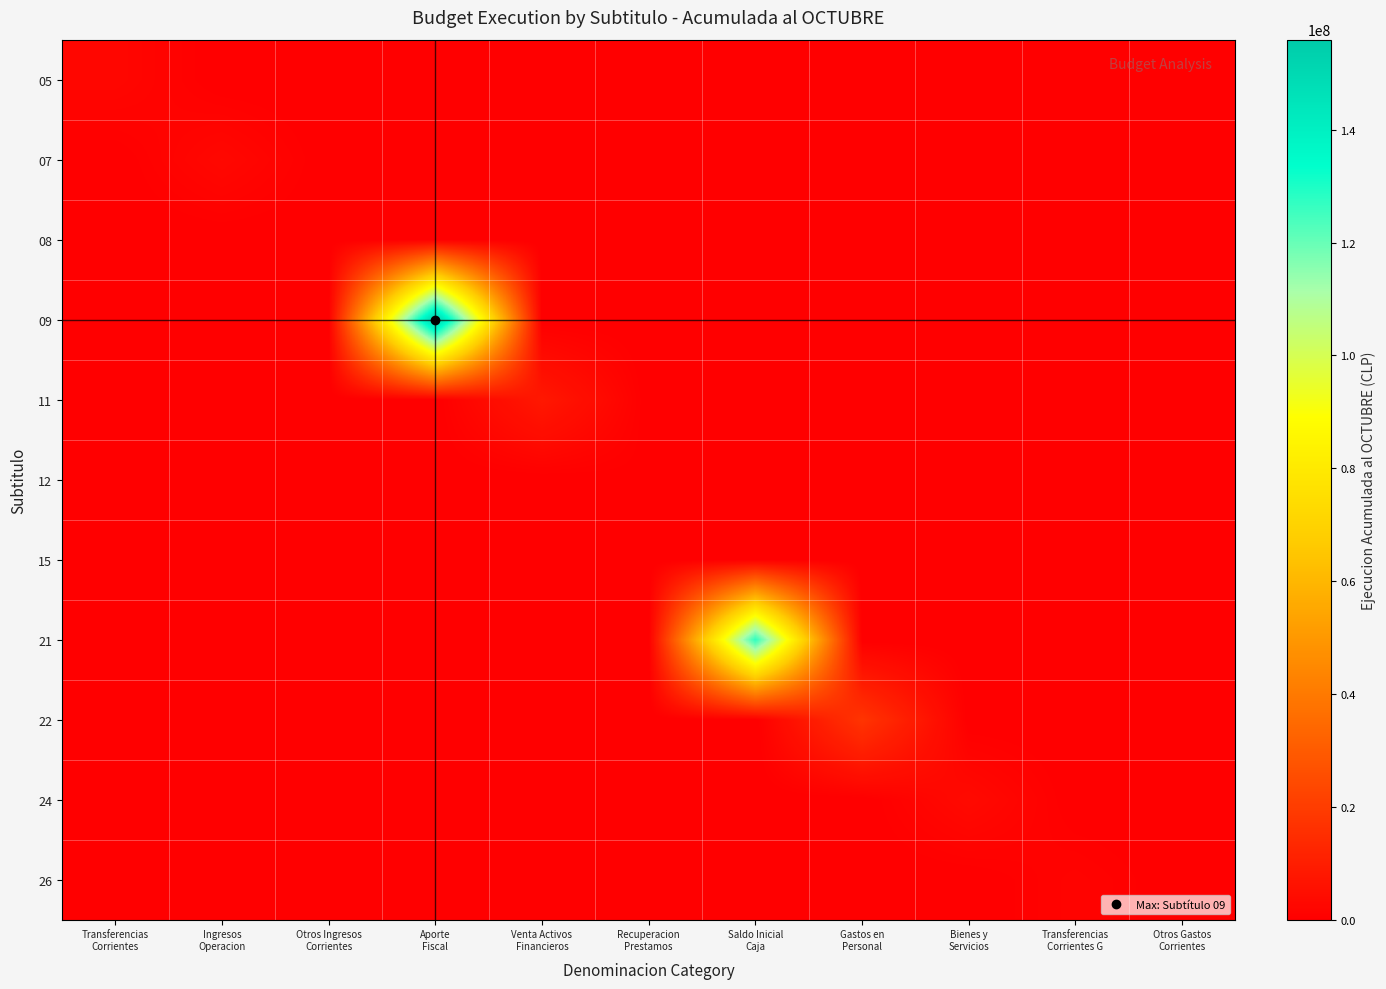

Which series has the largest total across all categories?

09